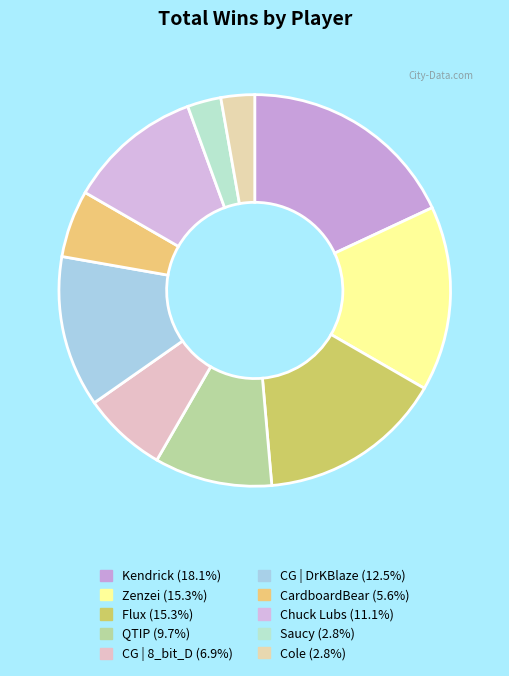

How many slices are in this pie chart?

10